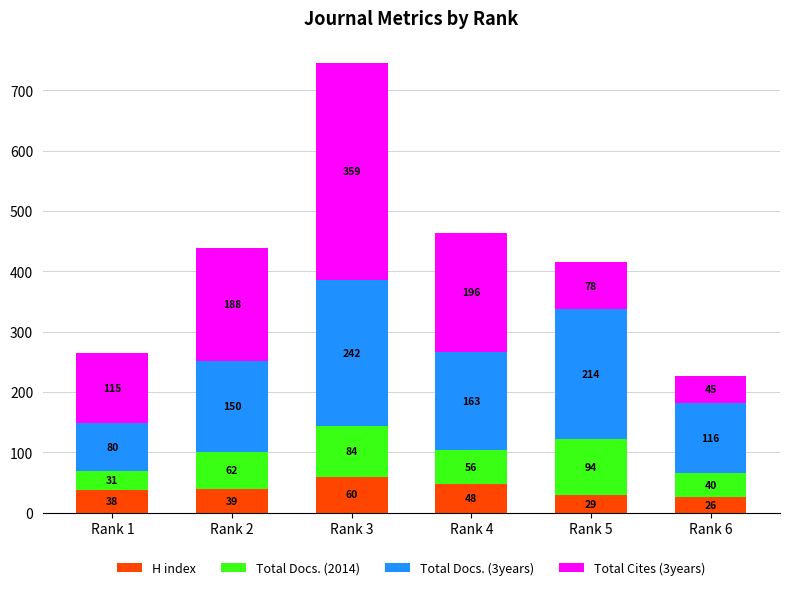

What is the approximate value of H index at Rank 2?

39